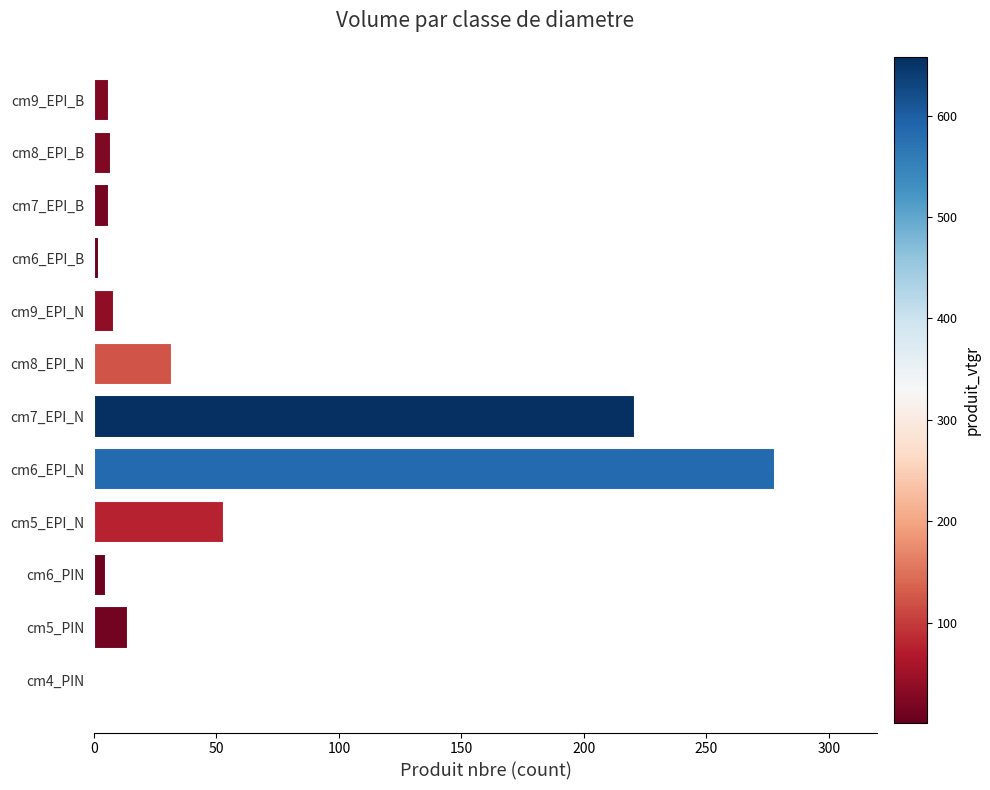

Is it true that the value at cm6_EPI_N is 278?

True